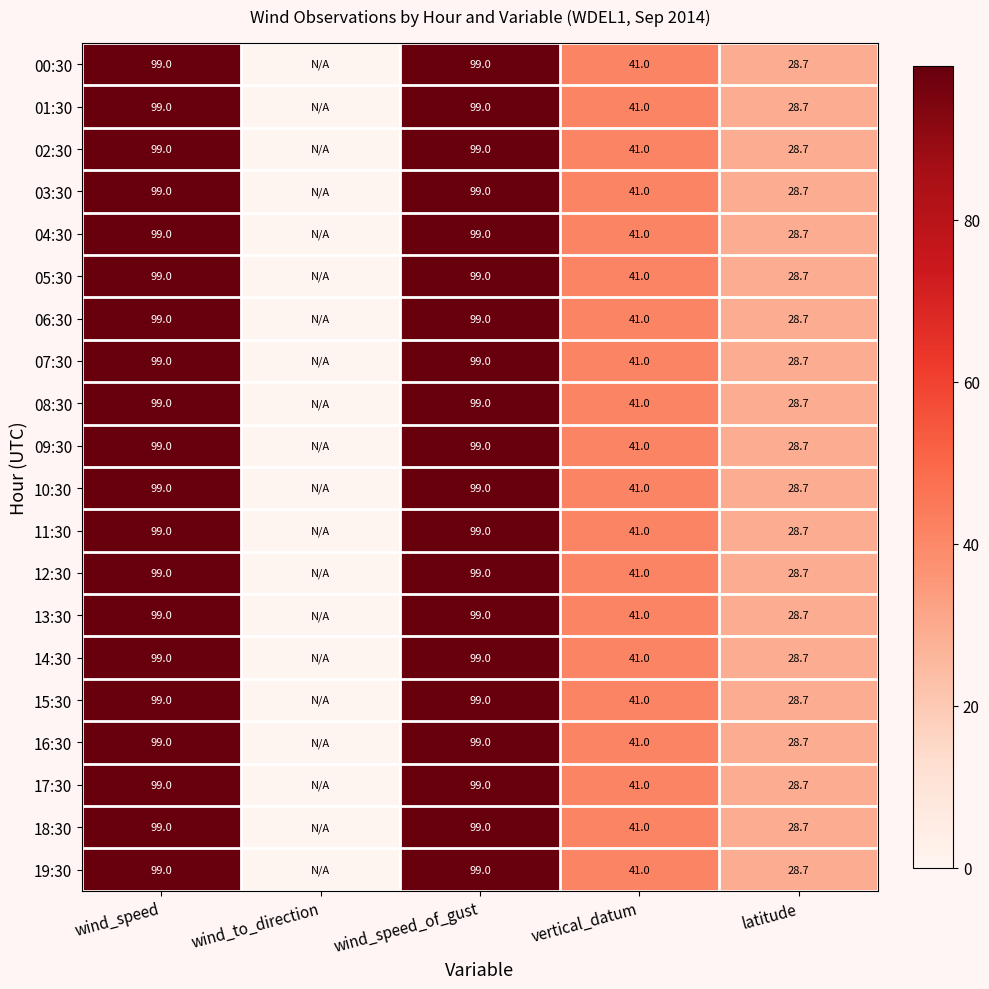

How many distinct data groups are displayed?

20